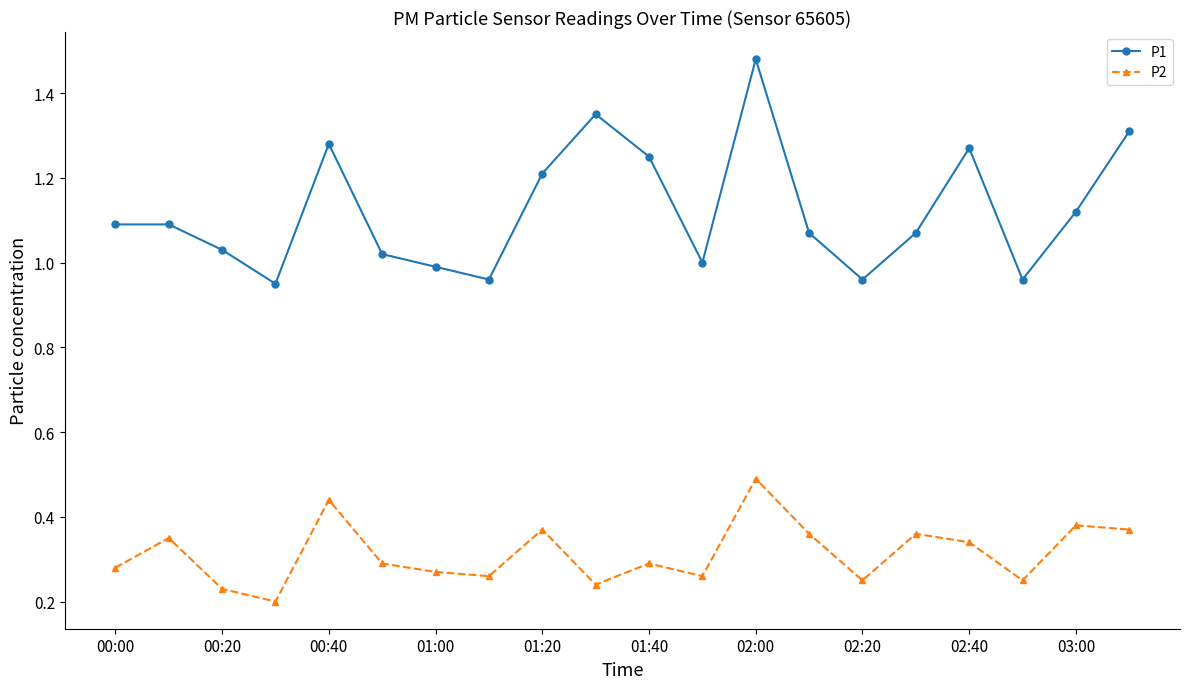

True or false: P2 has more than 1 interior local peaks.

True